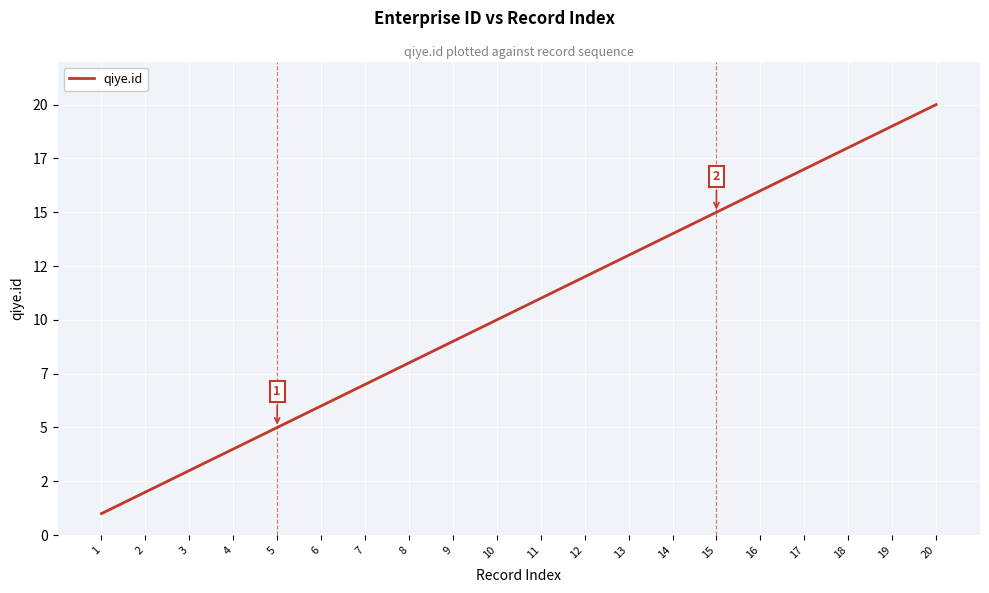

Does the chart display data point markers on the line(s)?

No